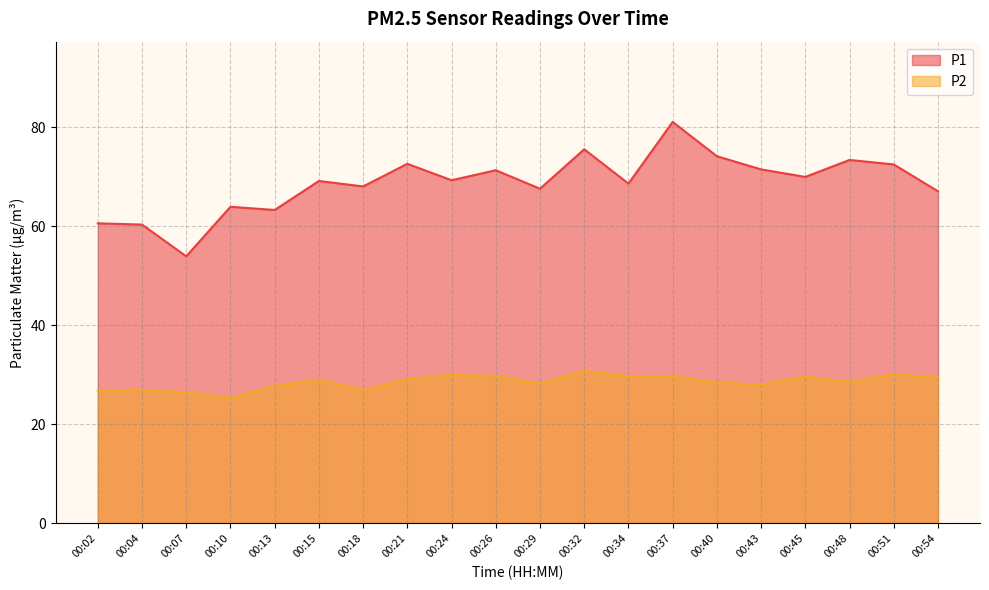

Rank the series by their maximum value, from highest to lowest.

P1, P2